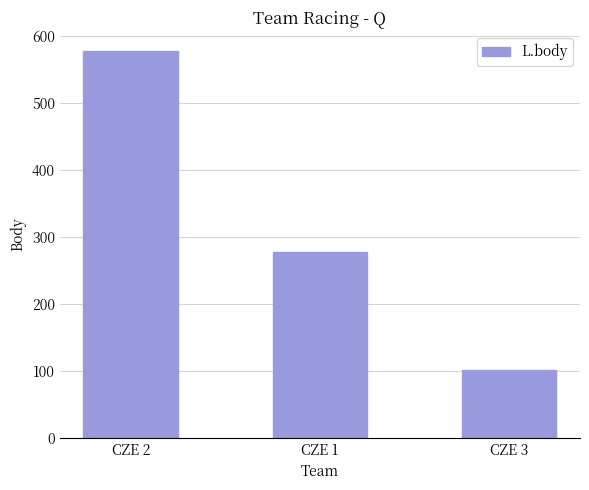

At which label does the data first exceed 277?

CZE 2